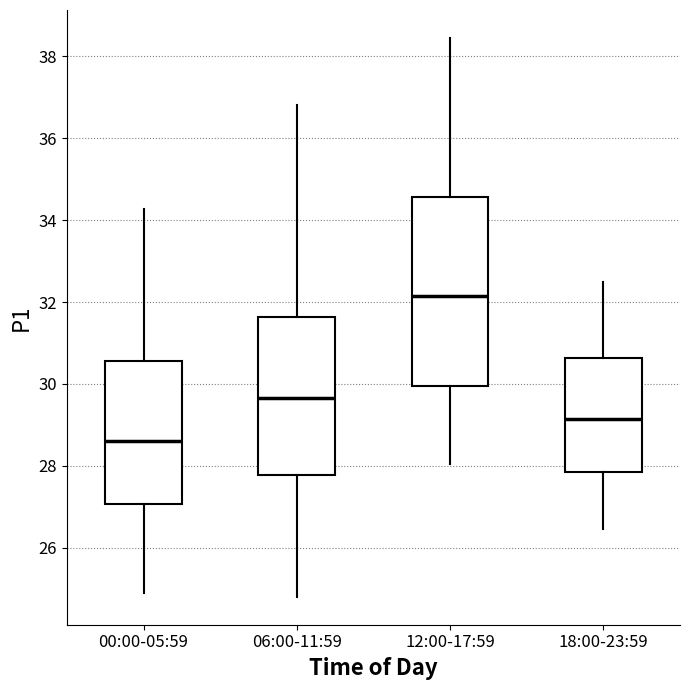

Which box is the tallest, from its lower edge to its upper edge?

12:00-17:59